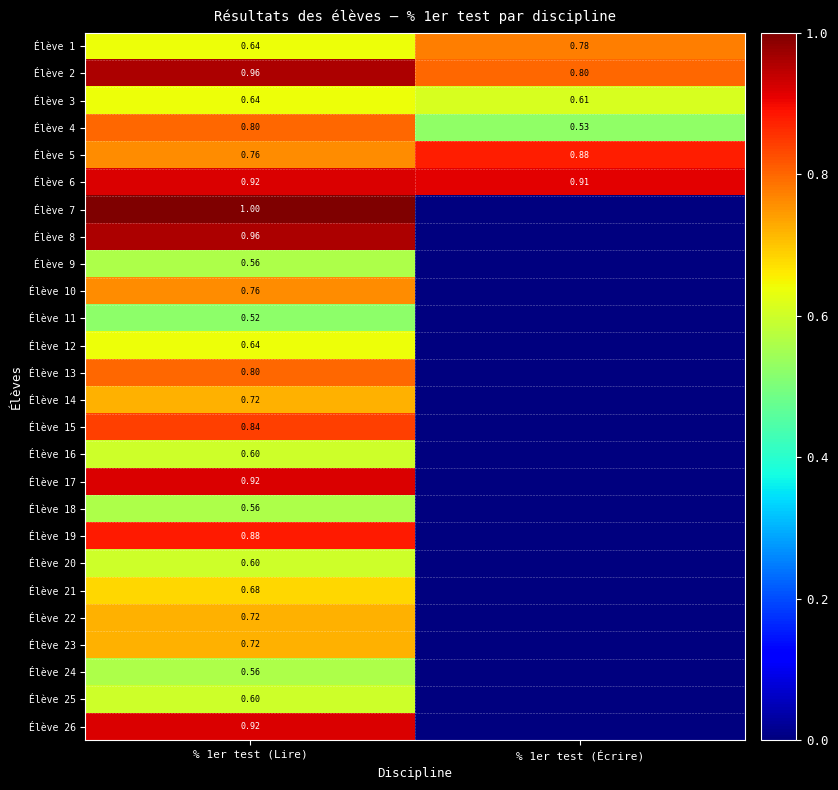

Is the value of Élève 5 at % 1er test (Écrire) greater than the value of Élève 20 at % 1er test (Lire)?

Yes